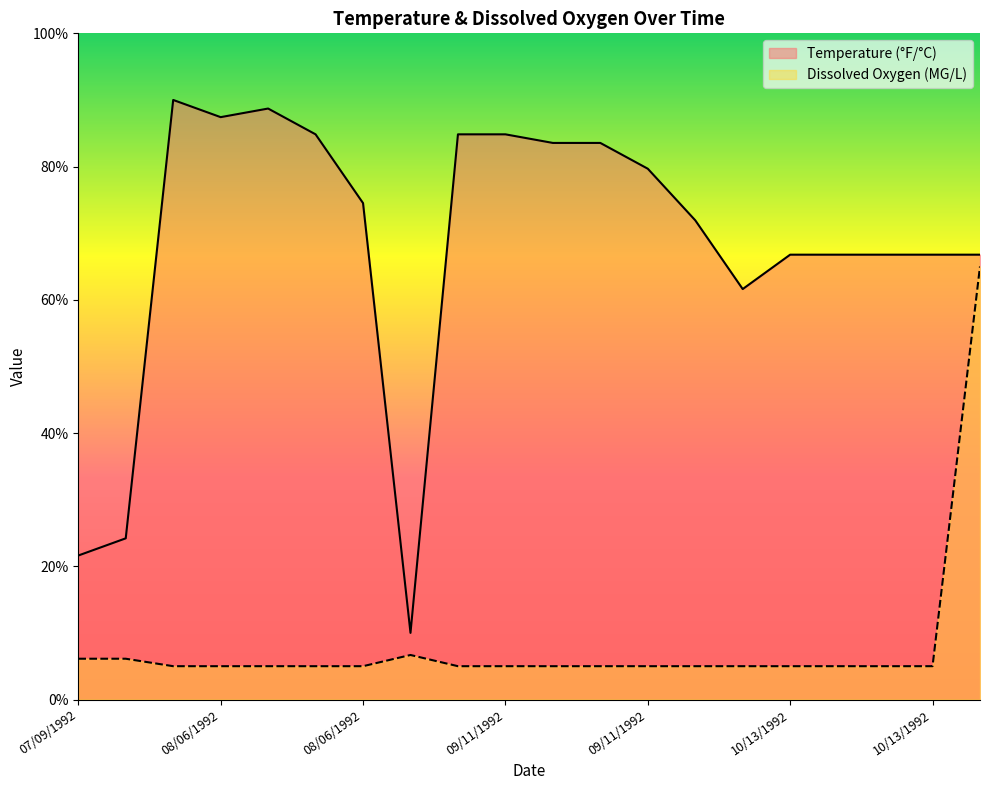

Is it true that Dissolved Oxygen (MG/L) equals 7.6 at 09/11/1992?

False